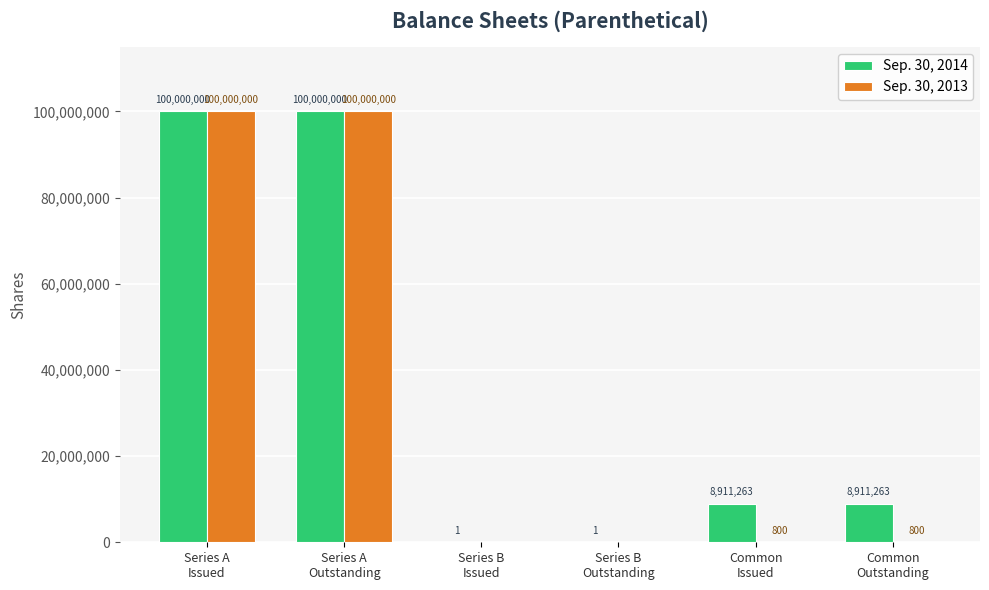

True or false: Sep. 30, 2013 has a value of 100000000 at Series A
Issued.

True